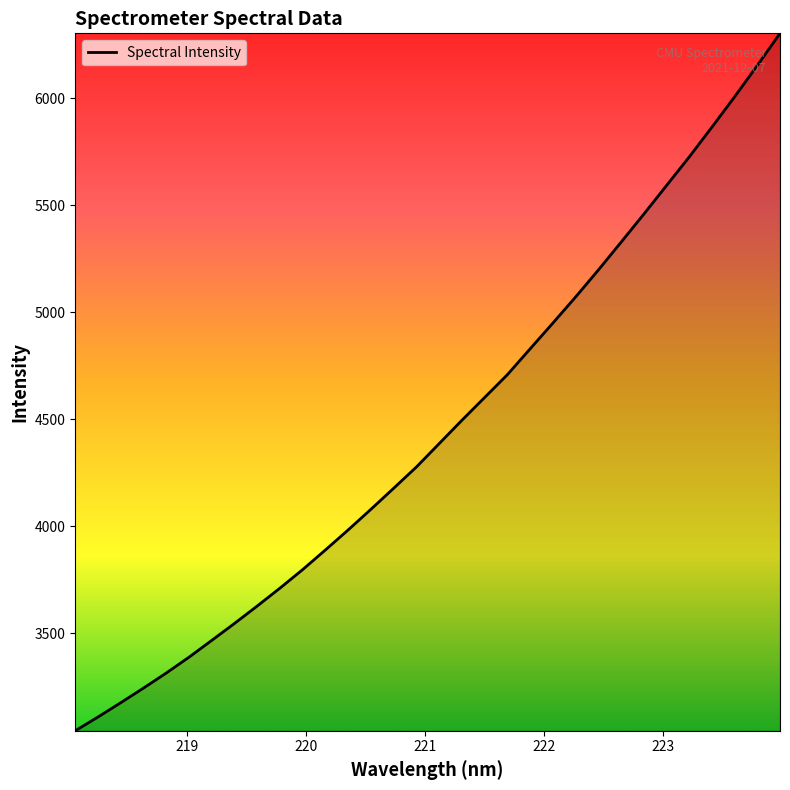

What is the difference between the maximum and second lowest values?

3193.2